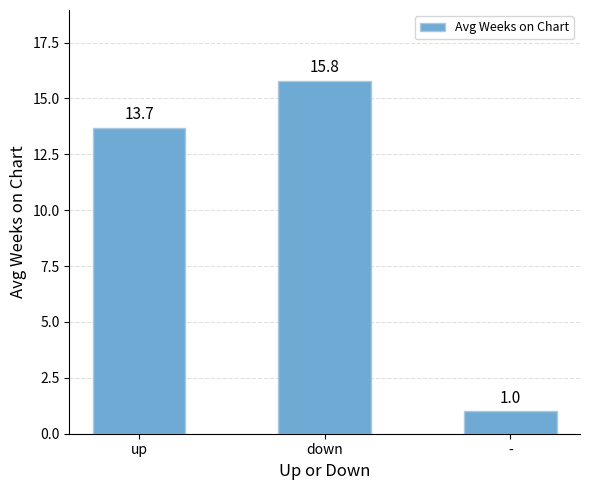

How many bars are there in total?

3